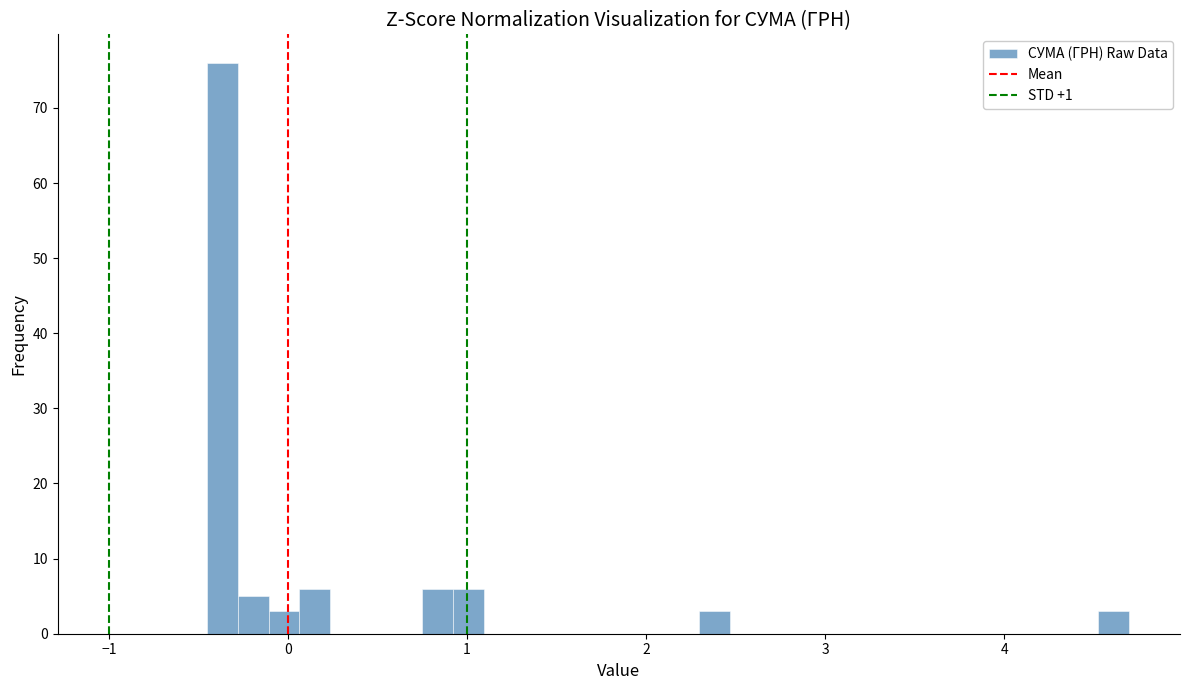

Around what value on the x-axis is the tallest bar? Give the approximate position of its centre, as read against the axis.

-0.4